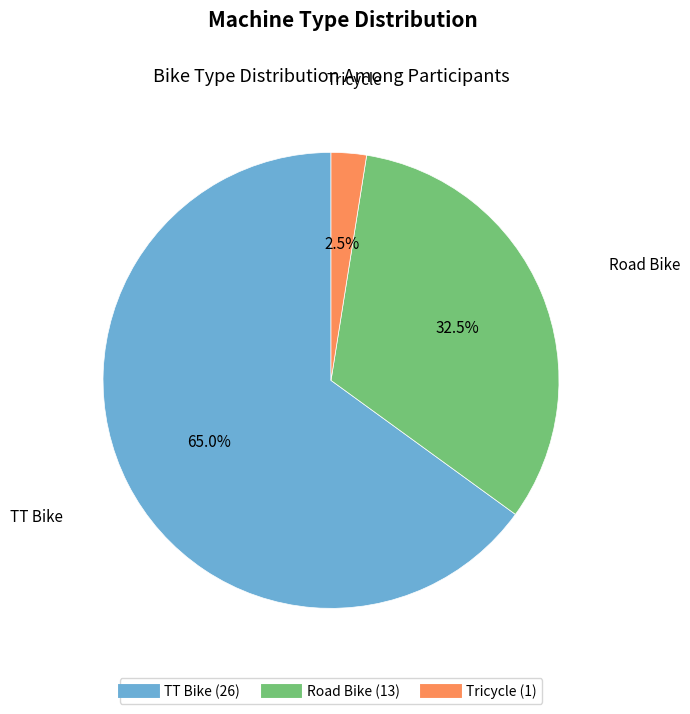

What percentage is the TT Bike slice, to the nearest percent?

65%